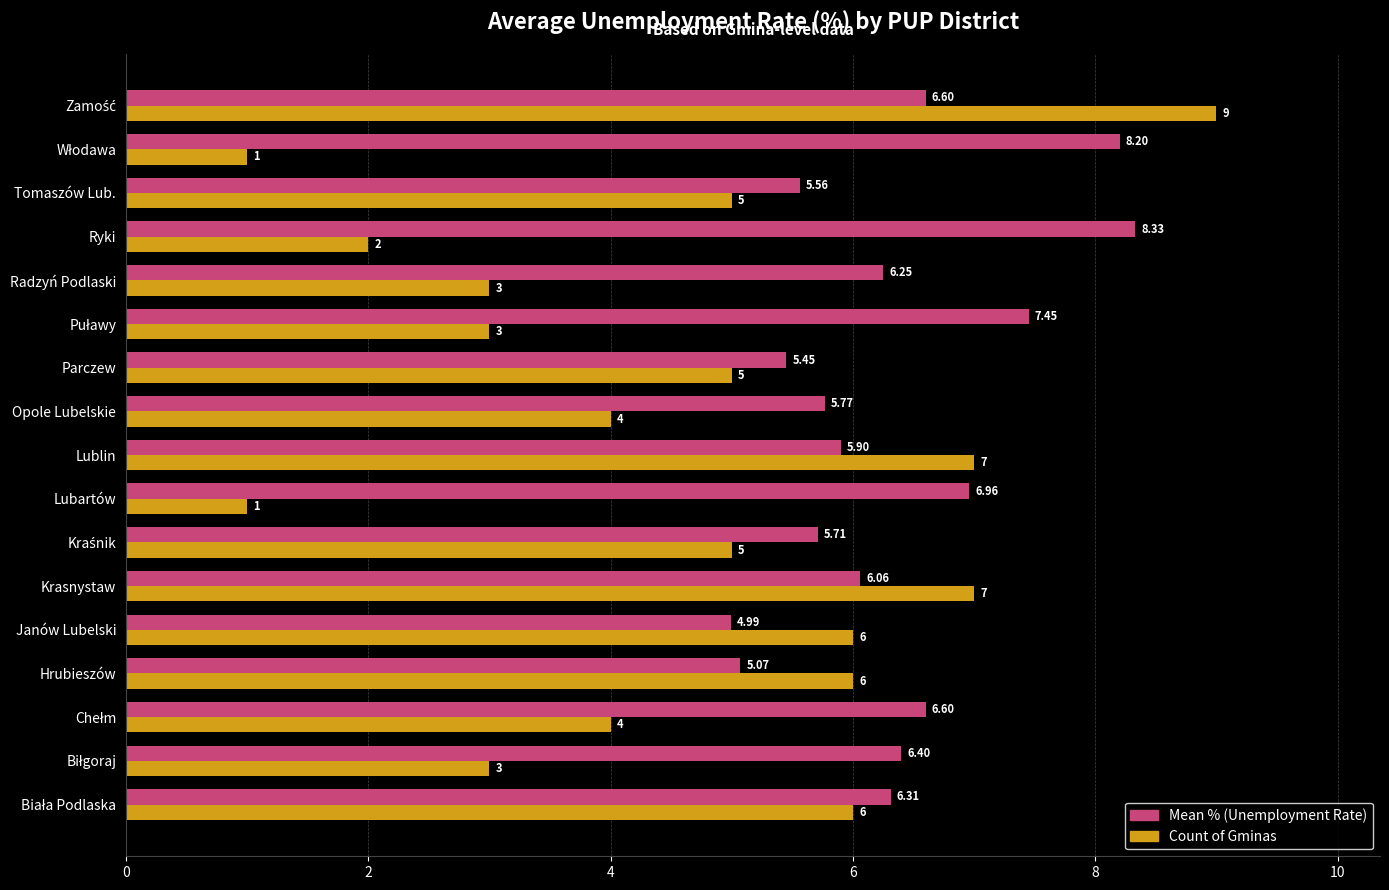

What is the difference between the maximum and minimum values in the Mean % (Unemployment Rate) series?

3.3